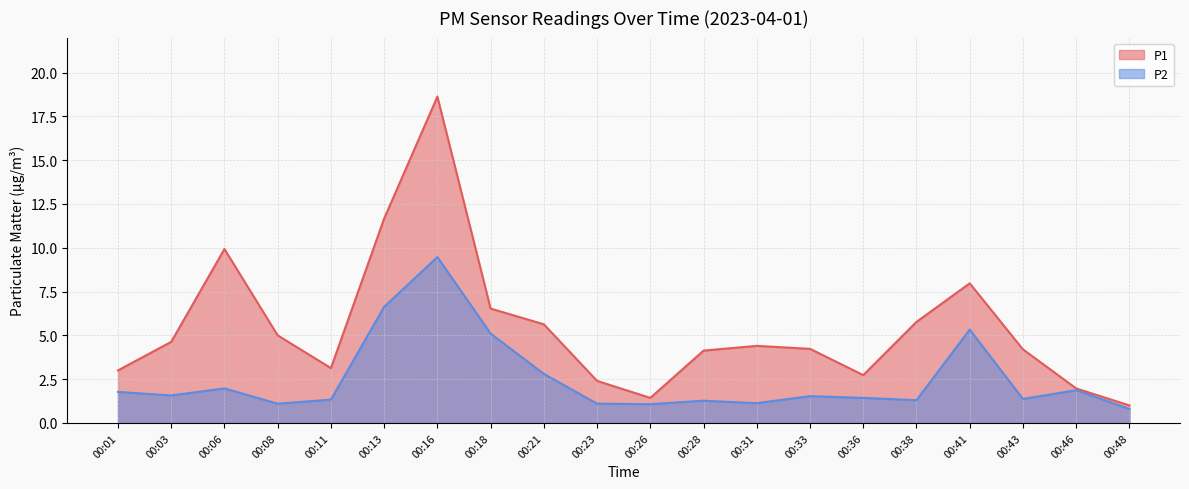

At 00:26, list the series in order from smallest to largest.

P2, P1